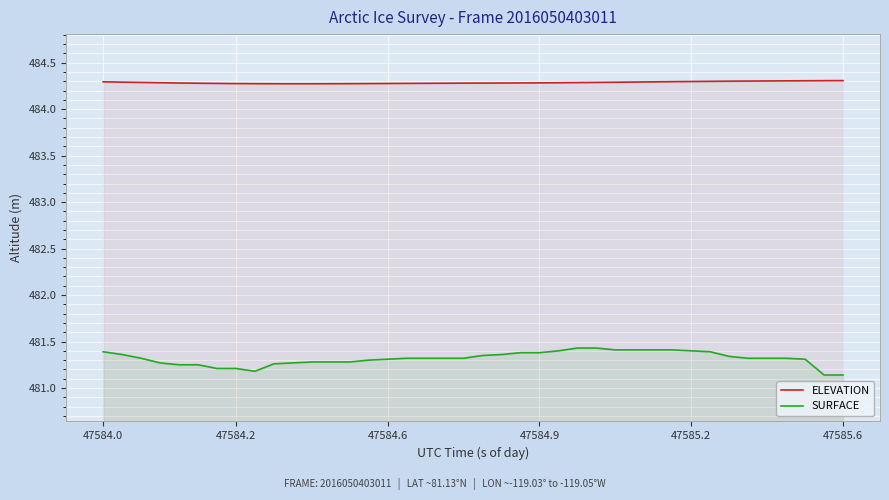

The SURFACE series shows 702.7 at 47585.2. True or false?

False